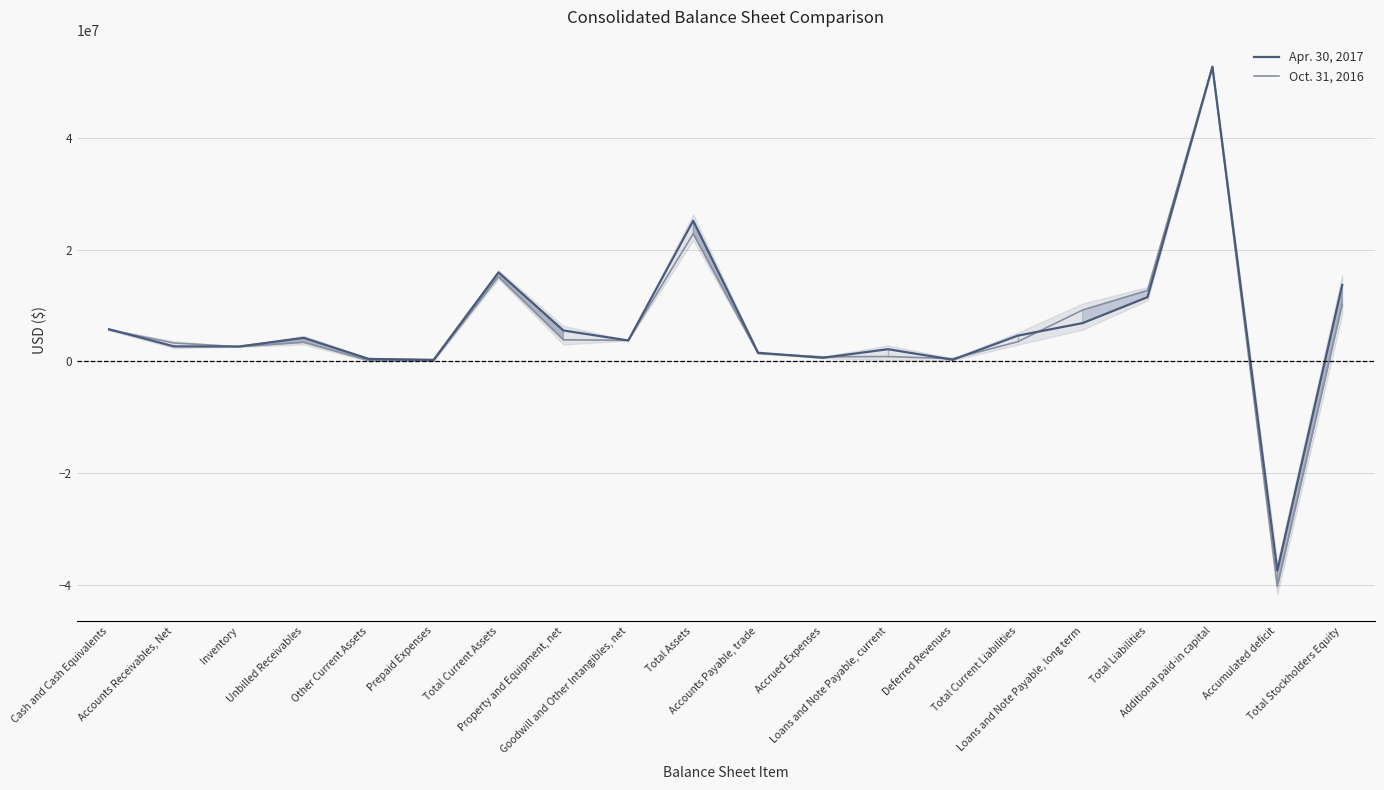

What is the label of the 20th point from the left?

Total Stockholders Equity